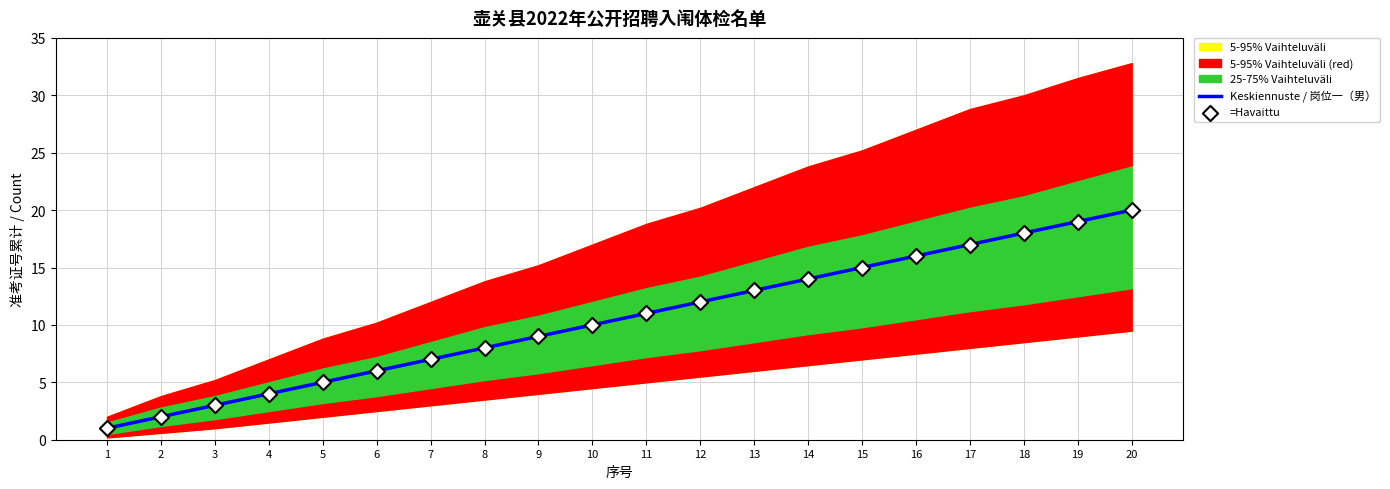

Which series has the widest spread of Y values?

Keskiennuste / 岗位一（男）